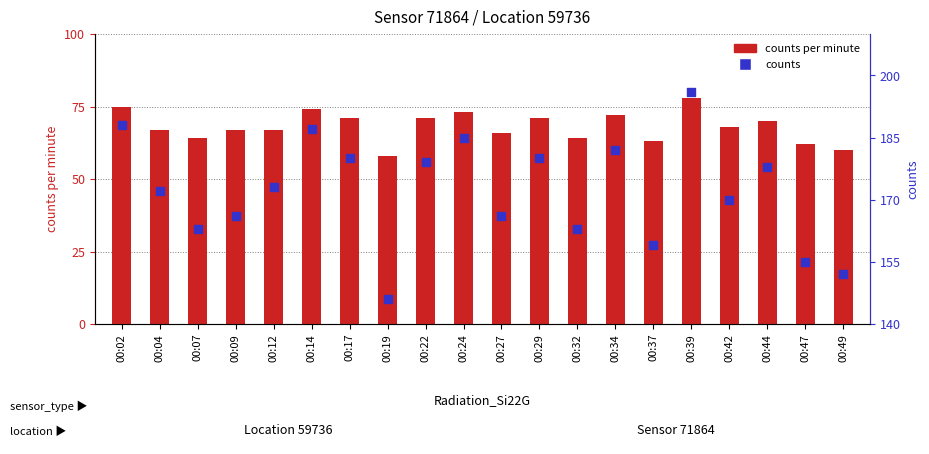

Which series contains the highest Y value?

counts